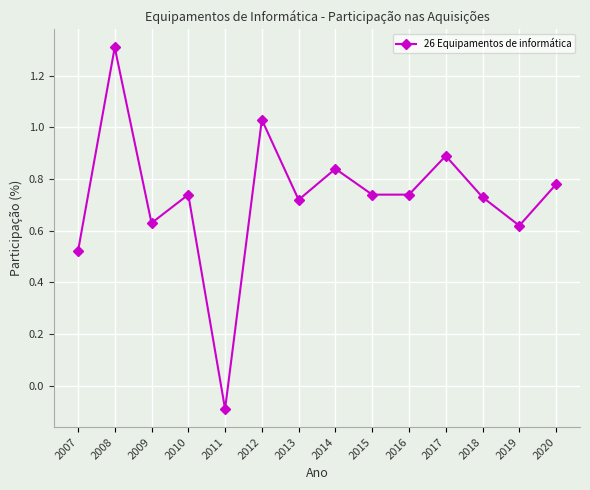

What is the sum of the values at 2019 and 2016?

1.4